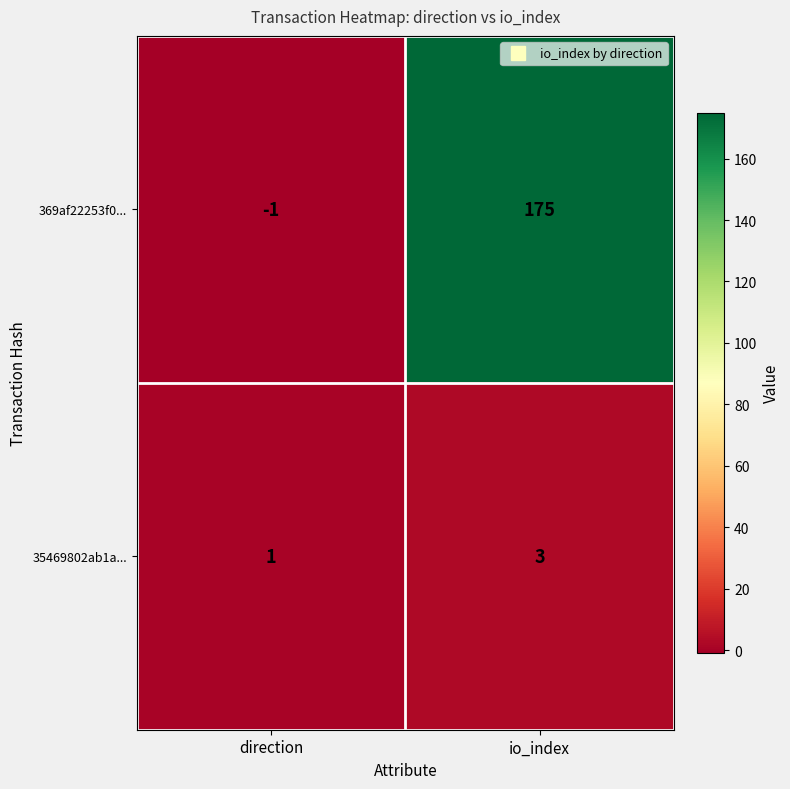

What is the maximum value shown in the chart?

175